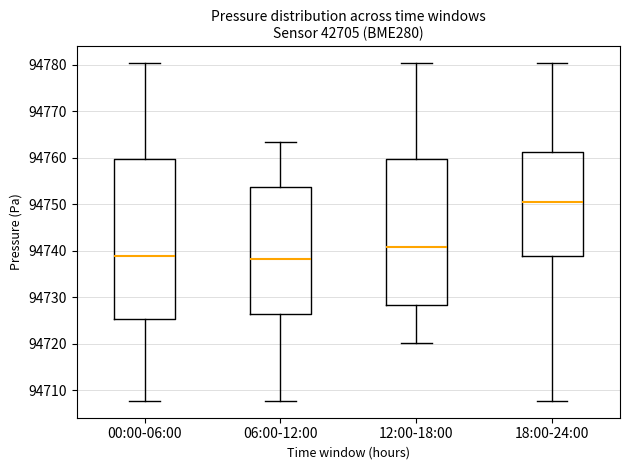

Comparing the boxes themselves (not the whiskers), which one is the tallest?

00:00-06:00